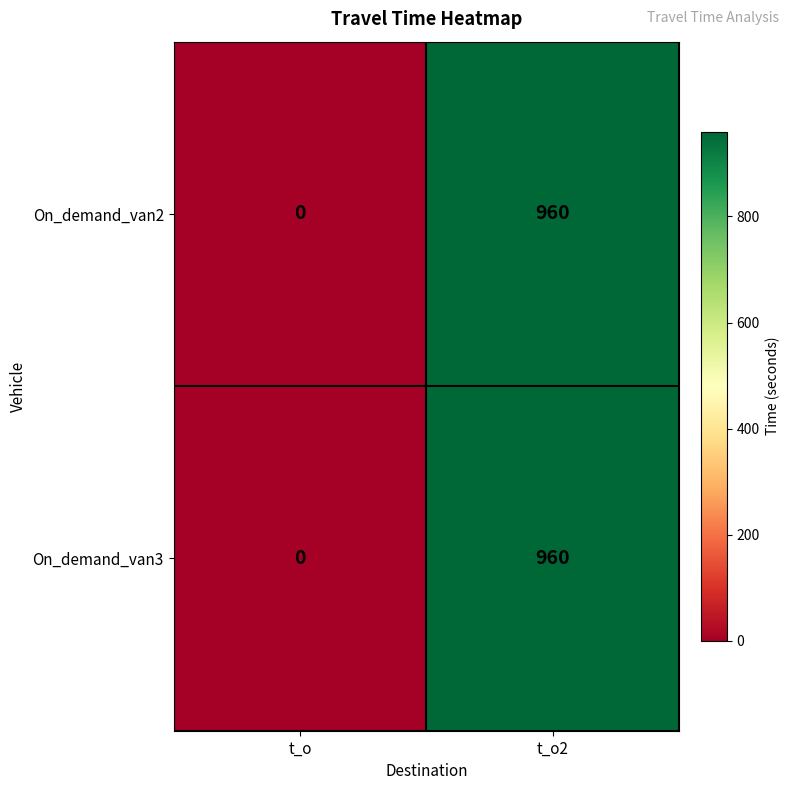

List the labels in order of On_demand_van2 value, smallest first.

t_o, t_o2